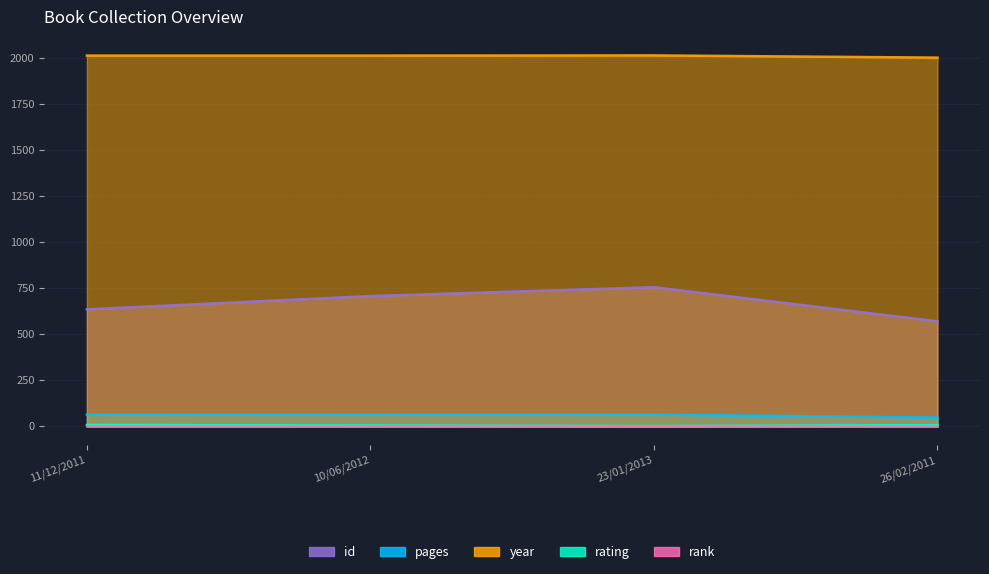

Which category has the lowest value across all series?

23/01/2013